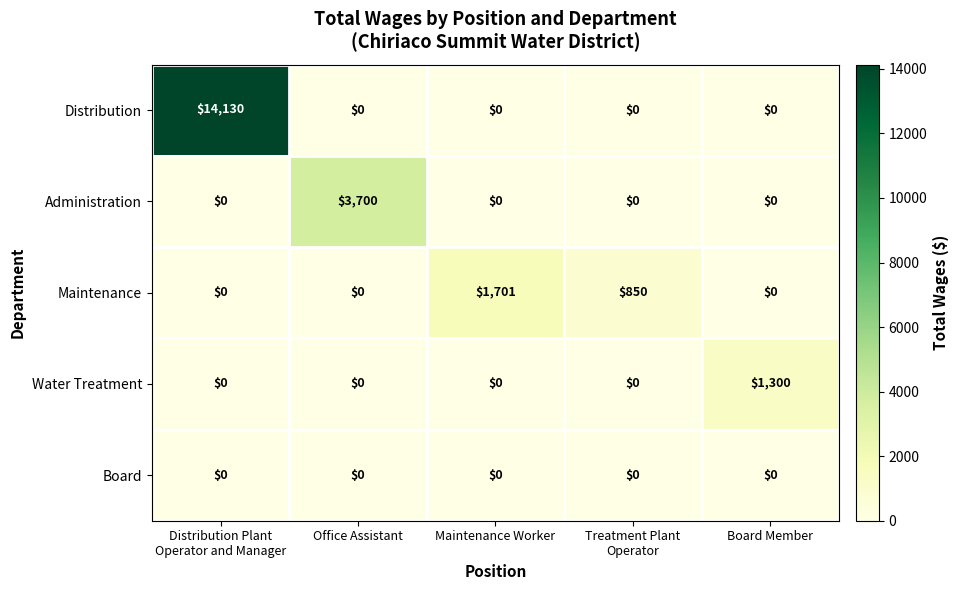

What is the highest value of the Distribution series?

14130